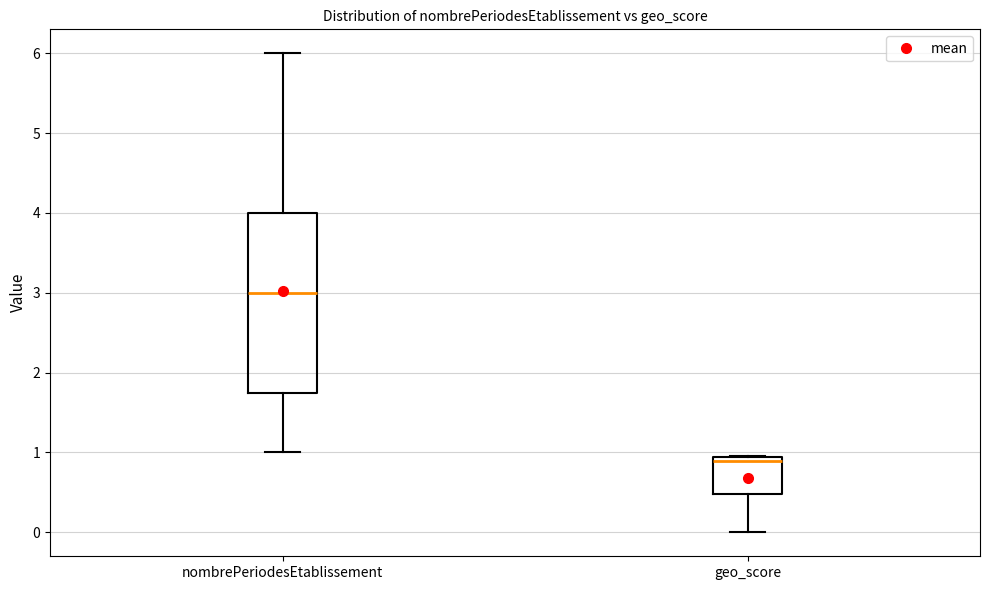

Which box has the lowest median line?

geo_score